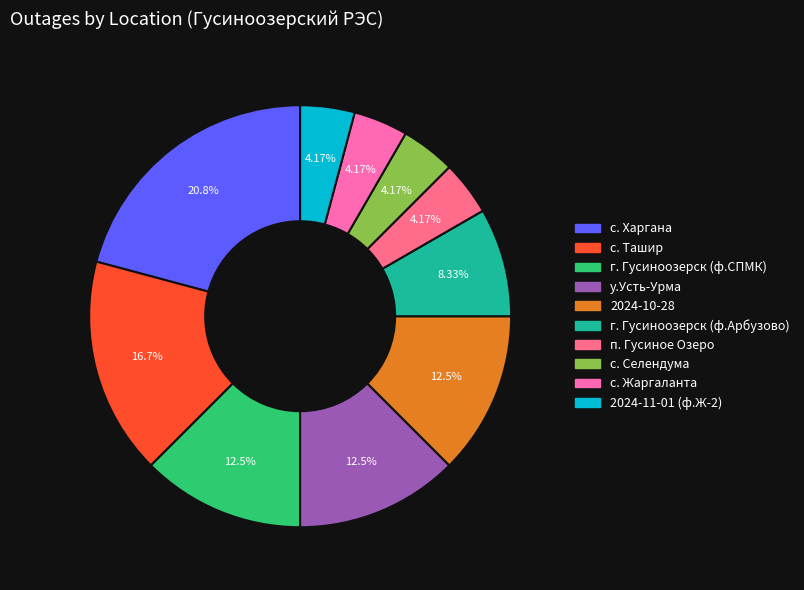

Count the number of slices in the pie.

10